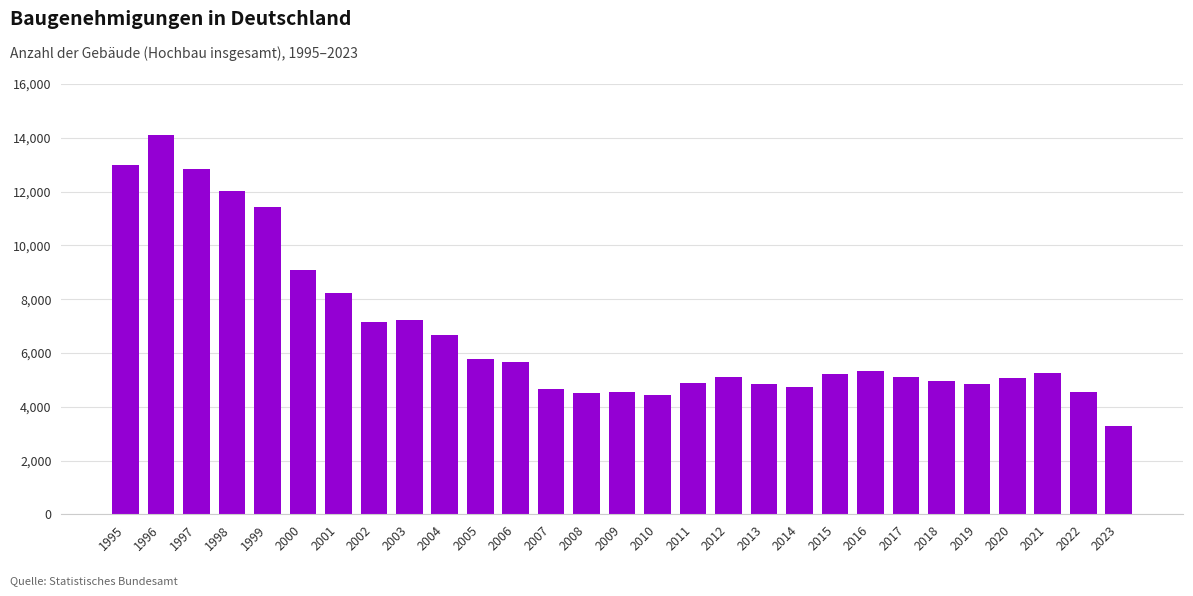

At which label does the data first exceed 5224?

1995